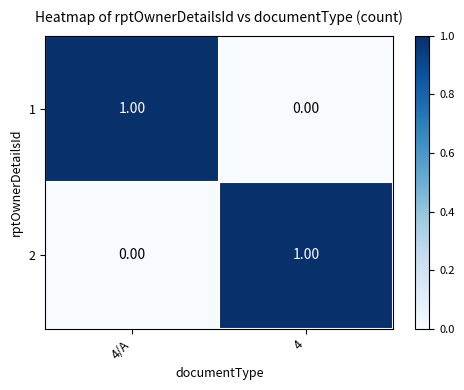

At 4/A, list the series in order from largest to smallest.

1, 2